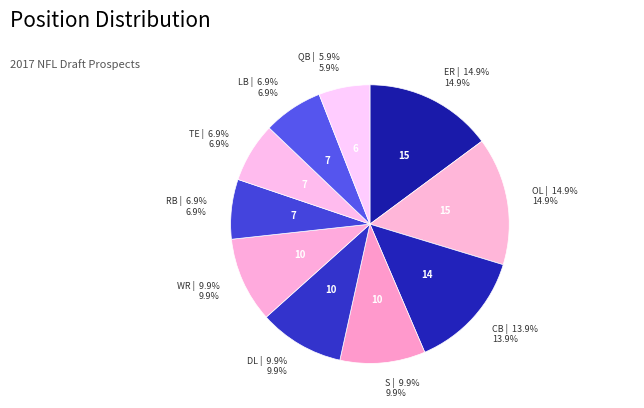

How many segments does this pie chart have?

10